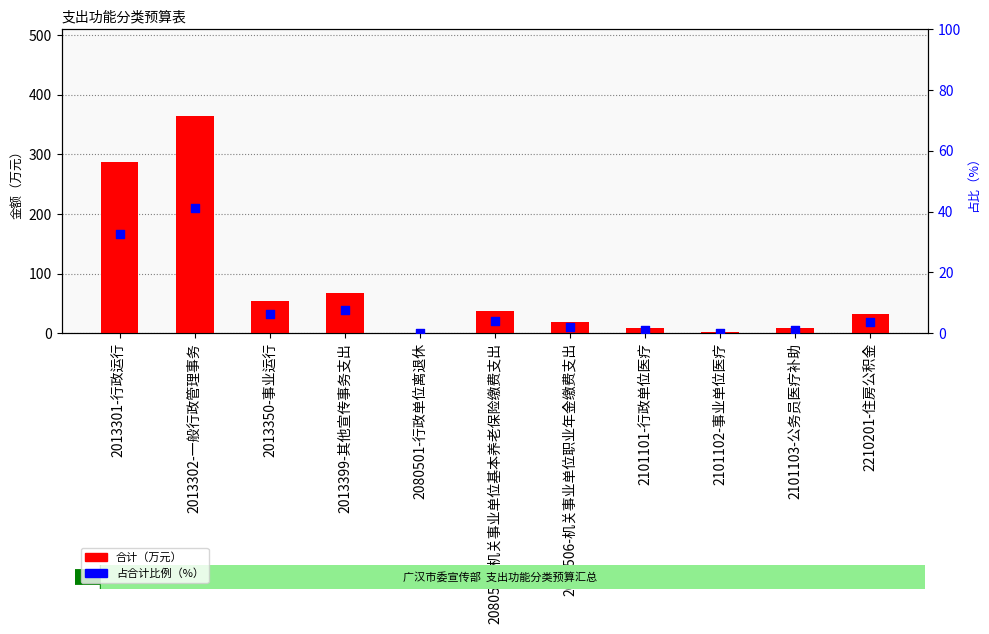

At which category is the sum across all series the highest?

2013302-一般行政管理事务